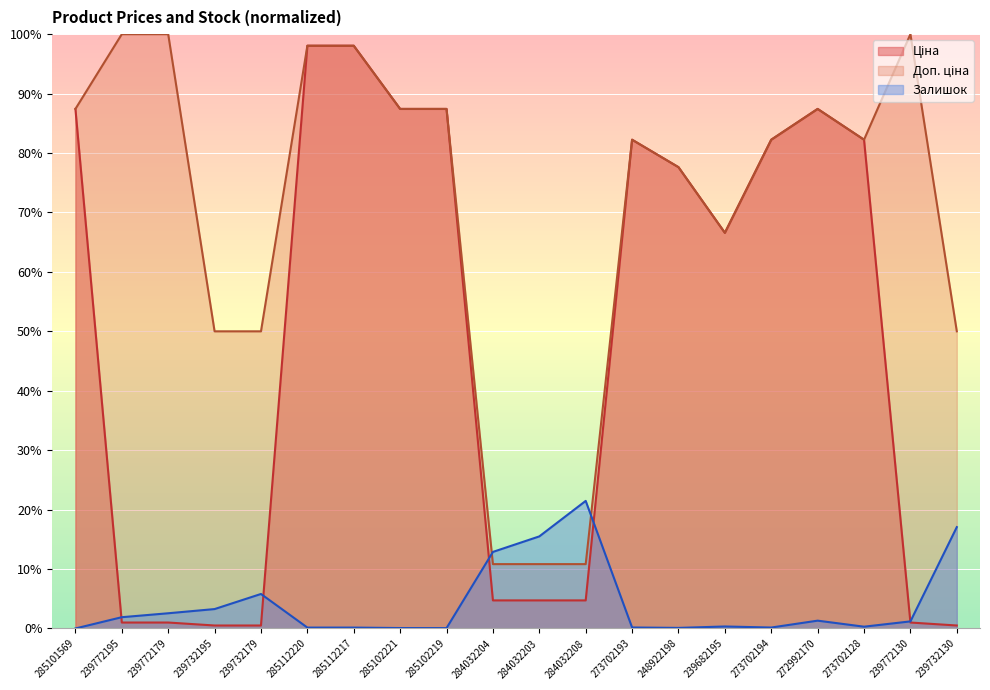

Is the value of Залишок at 239772195 greater than the value of Ціна at 239772179?

Yes